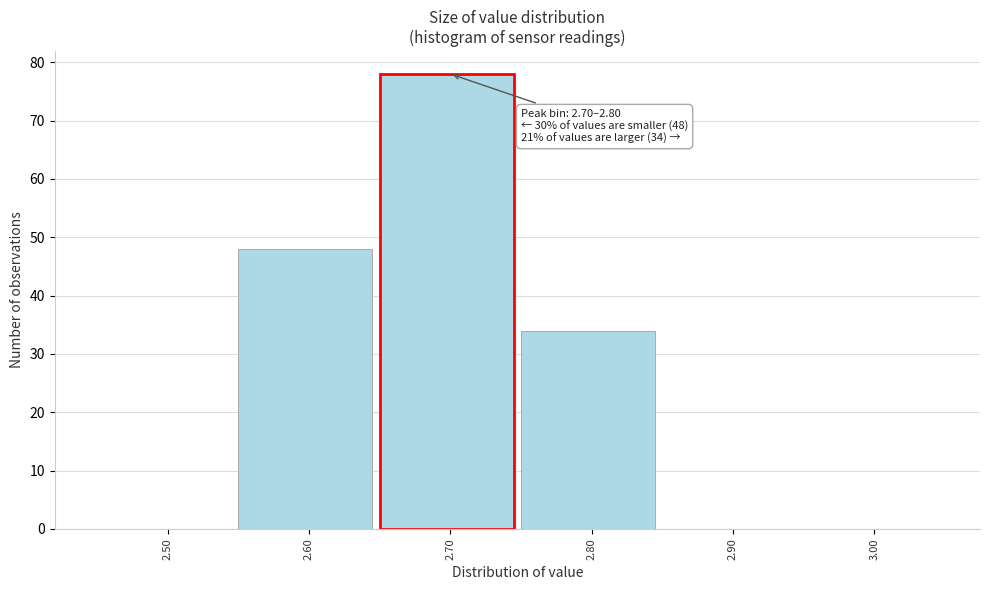

Reading left to right, extract all data points from this chart.

2.50=0	2.60=48	2.70=78	2.80=34	2.90=0	3.00=0